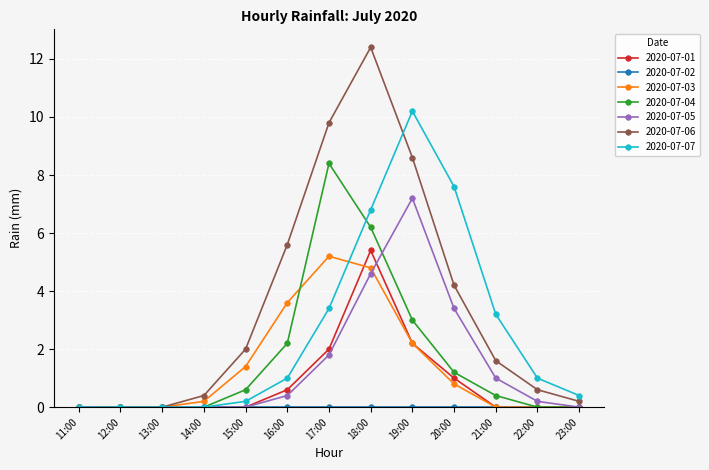

Which category has the highest value in the 2020-07-04 series?

17:00